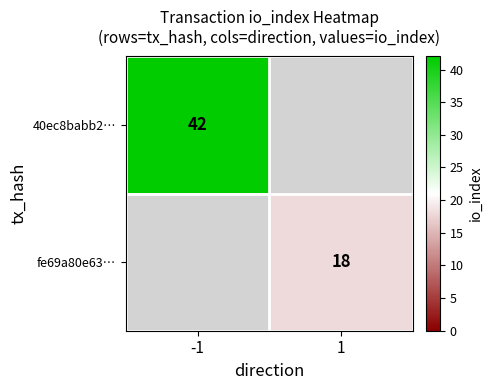

Is the value of fe69a80e63… at 1 greater than the value of 40ec8babb2… at -1?

No